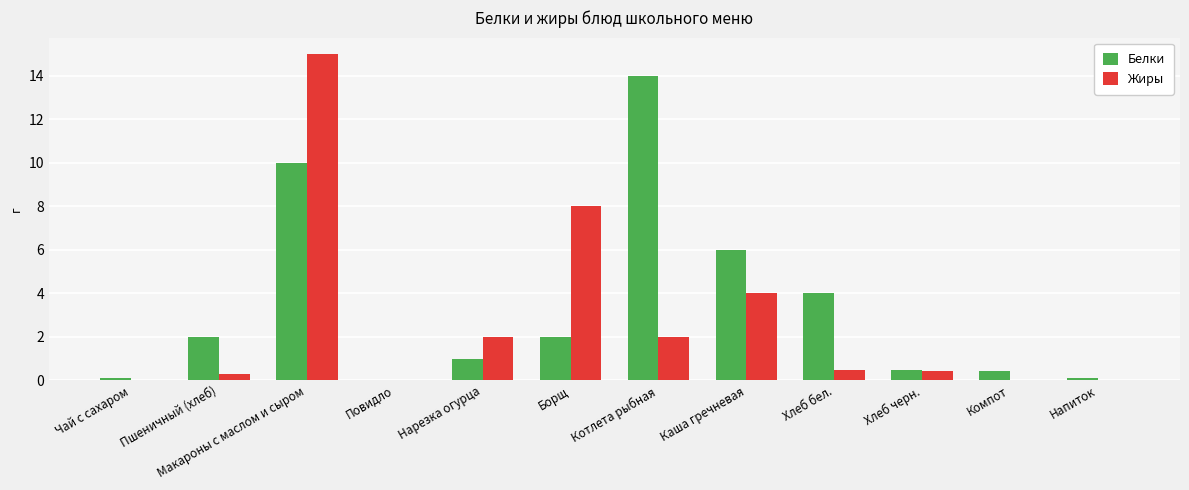

How many distinct data groups are displayed?

2